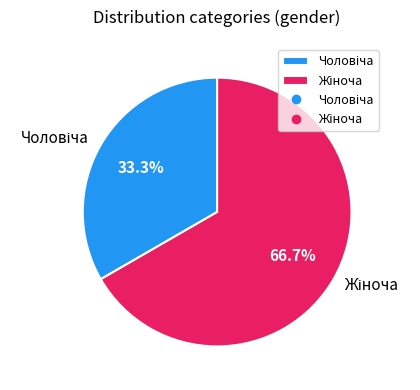

Is there any slice that represents more than half of the pie?

Yes